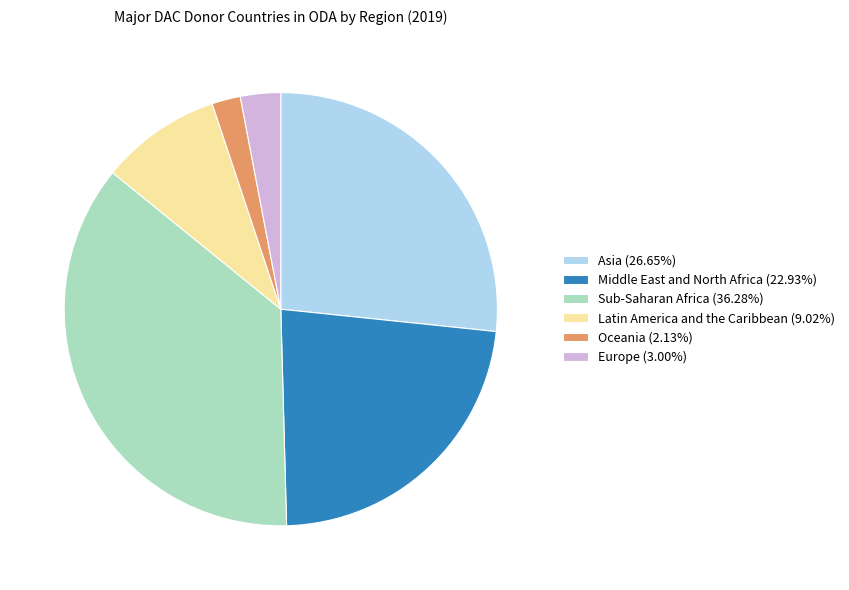

Which has a higher value, Middle East and North Africa or Oceania?

Middle East and North Africa